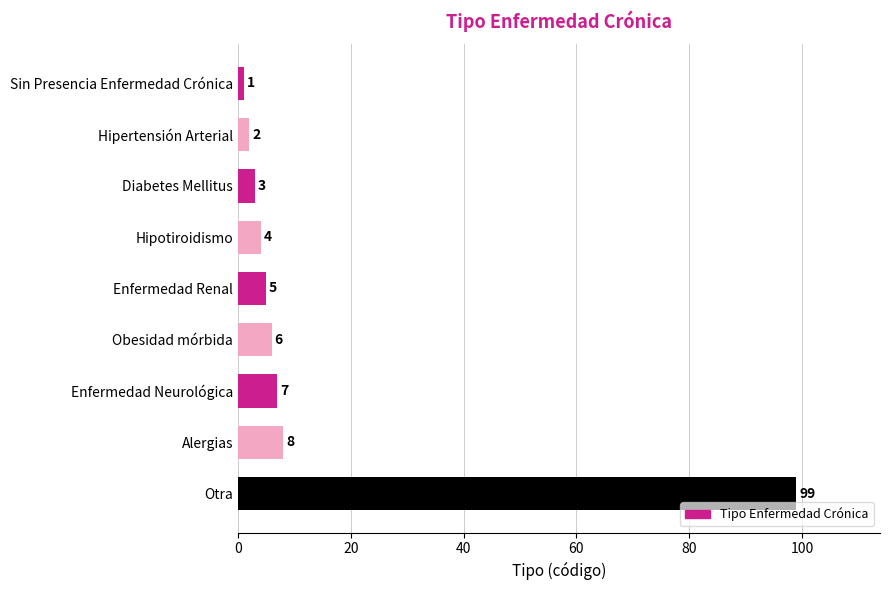

What is the difference between the maximum and minimum values?

98